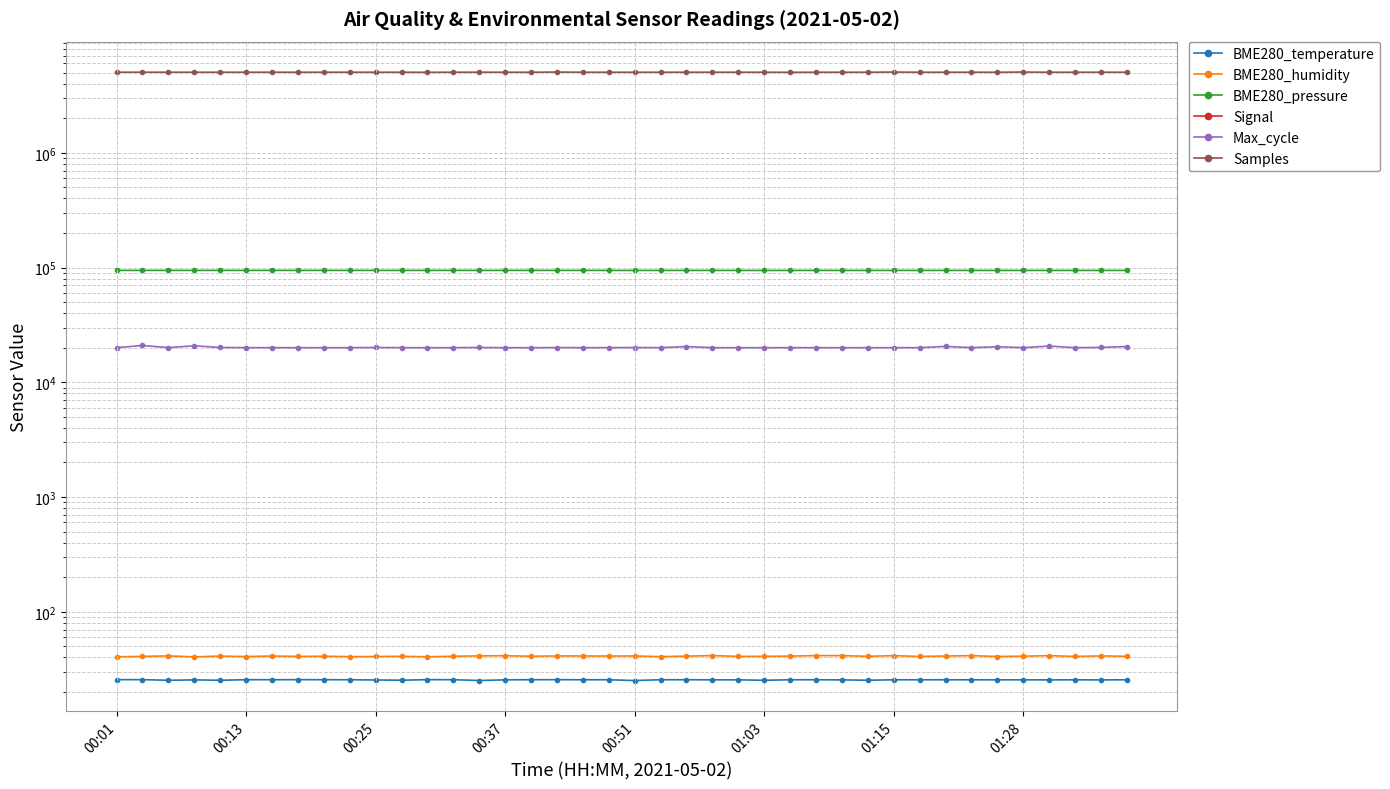

True or false: BME280_temperature and Signal intersect in this chart.

False